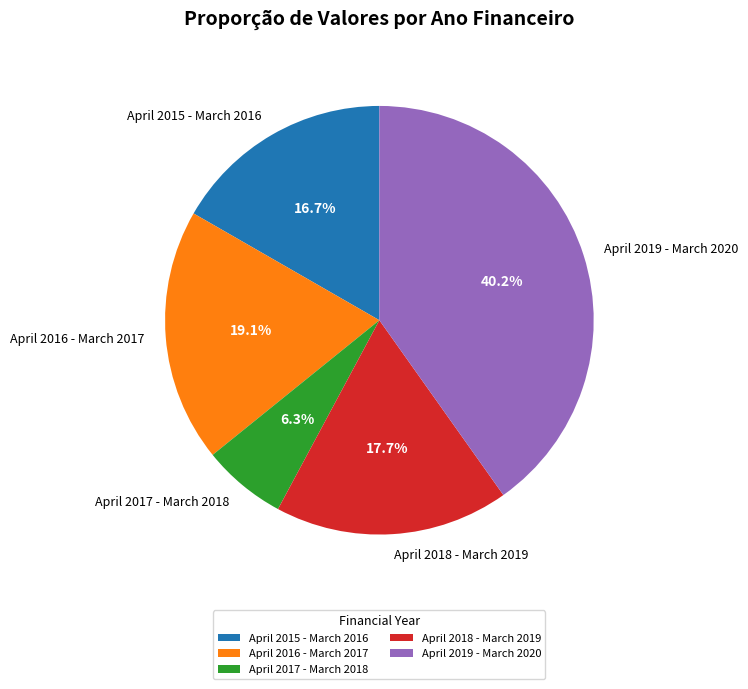

Does any single category account for the majority?

No